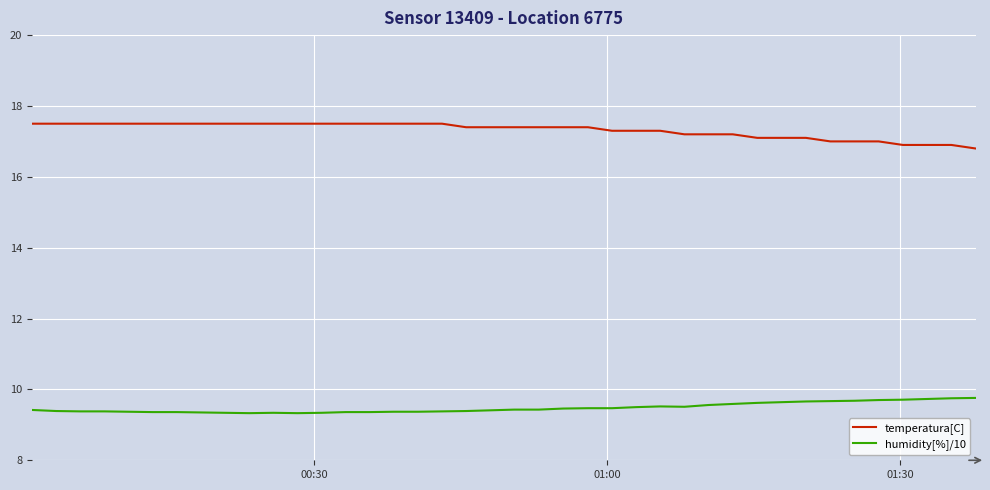

Rank the series by their average value, from lowest to highest.

humidity[%]/10, temperatura[C]